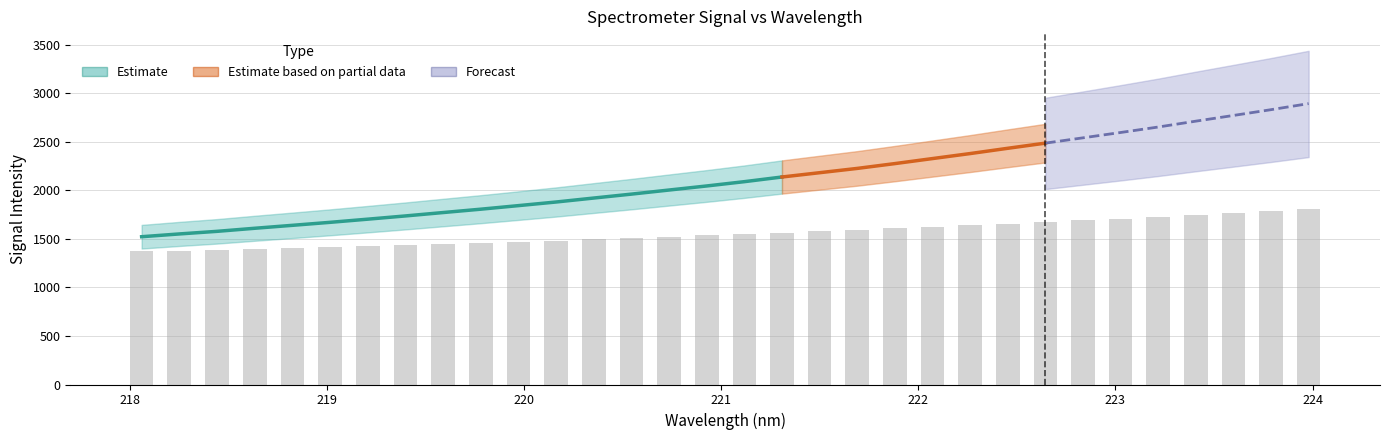

How many bars are there in total?

32